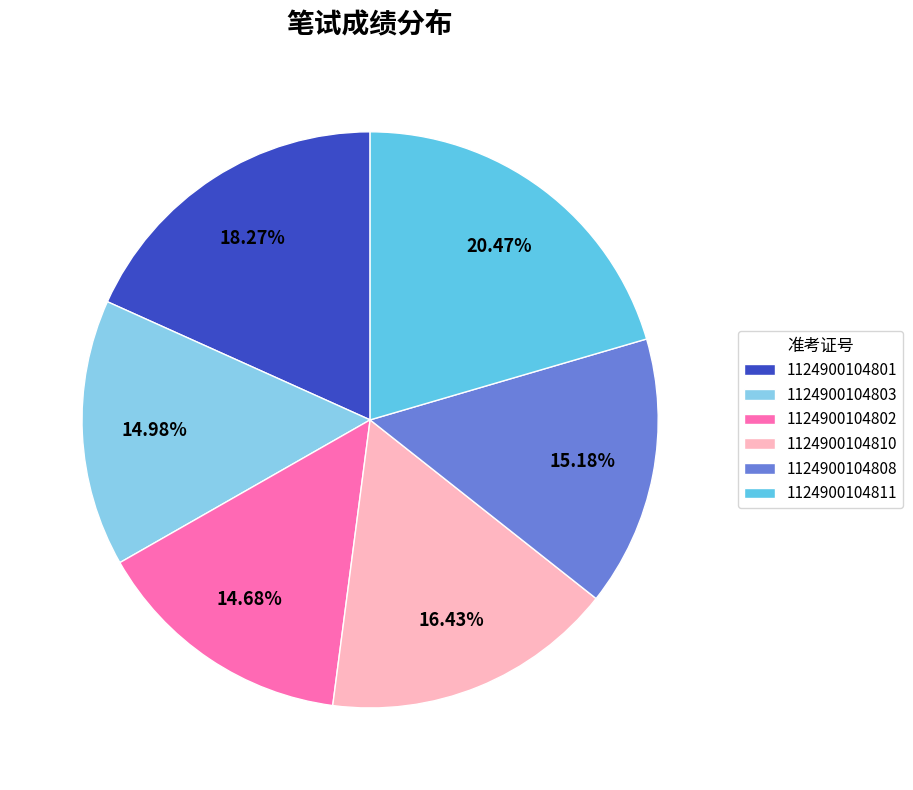

Does any single category account for the majority?

No